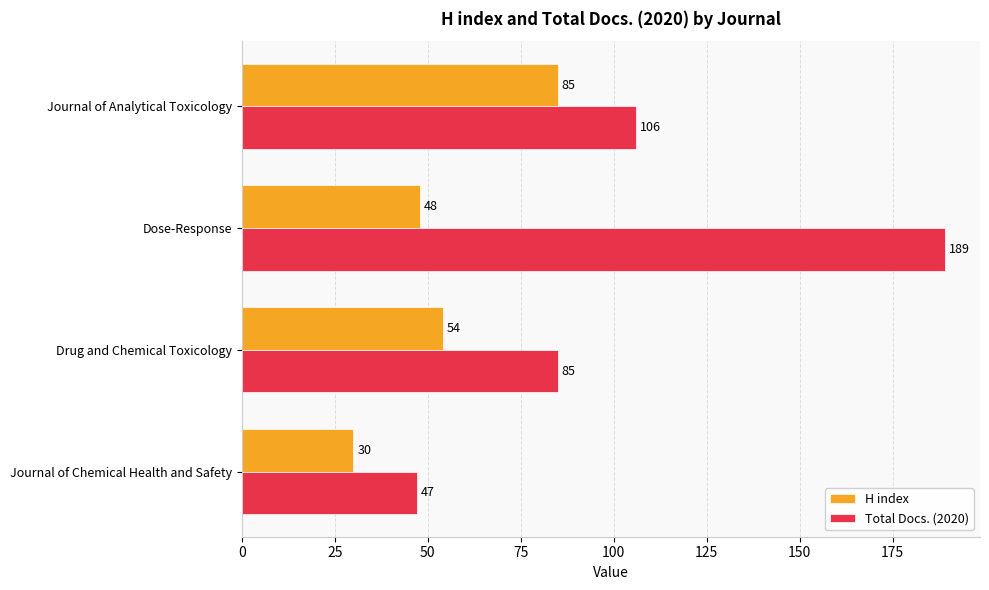

What is the average value of the H index series?

54